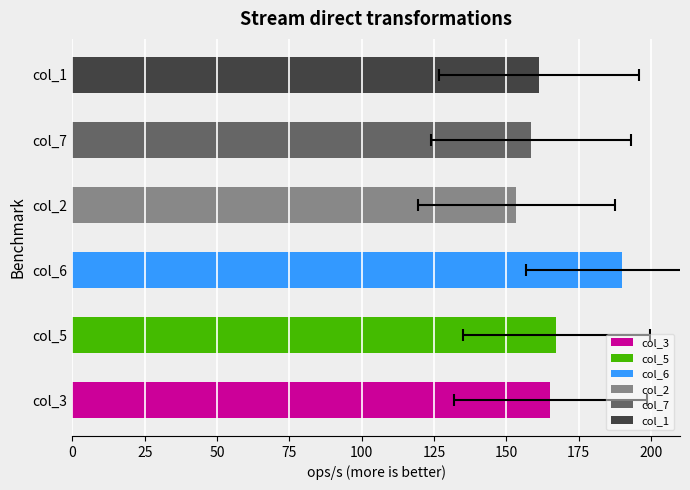

Which series changed the most between 5 and 7?

col_2